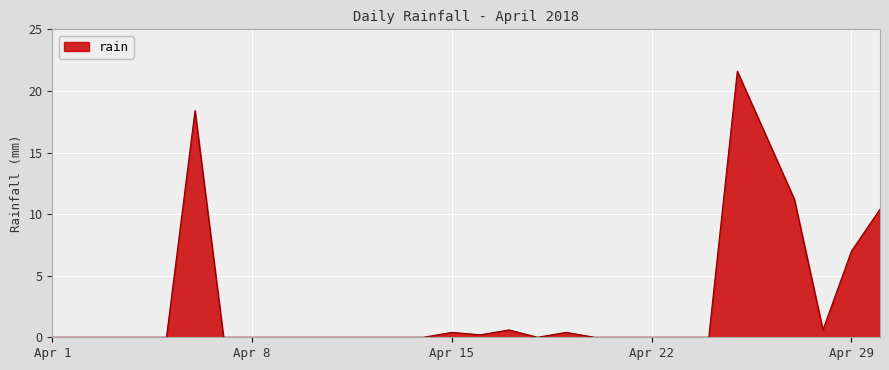

What is the maximum value shown in the chart?

21.6